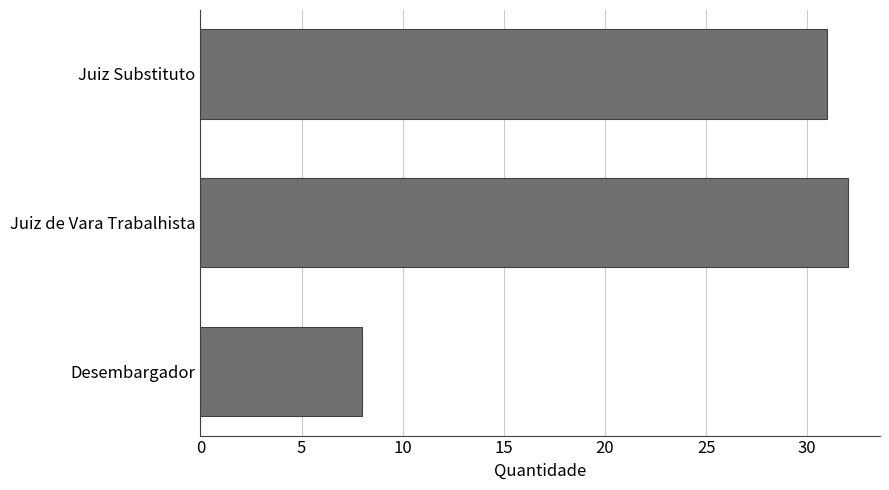

What is the sum of all values?

71